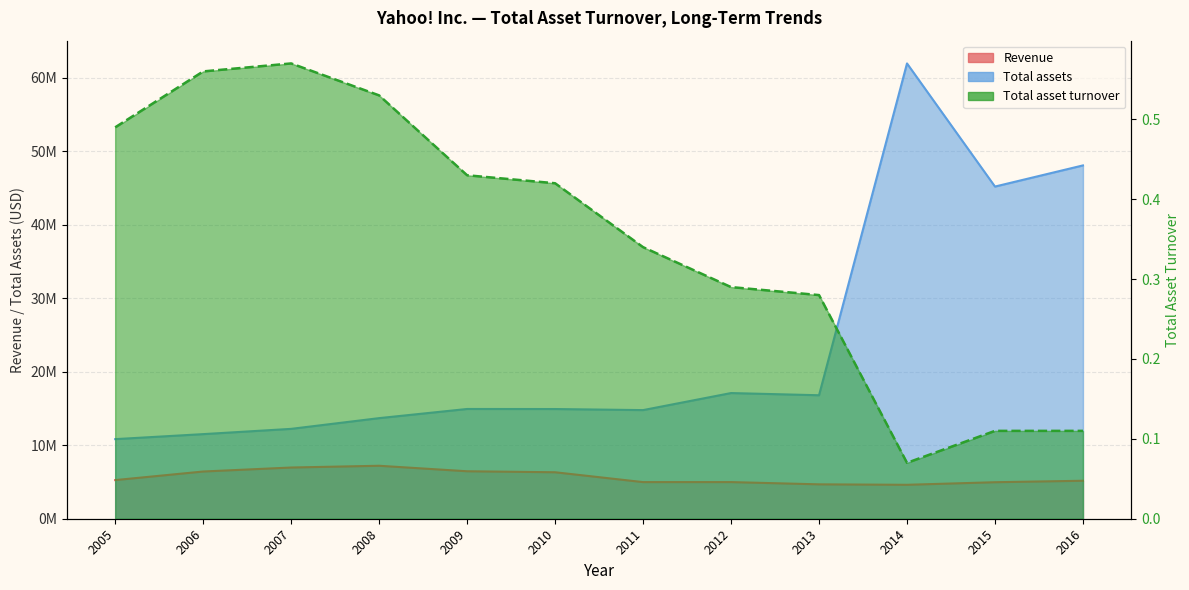

What is the sum of all Total assets values?

282067552.0